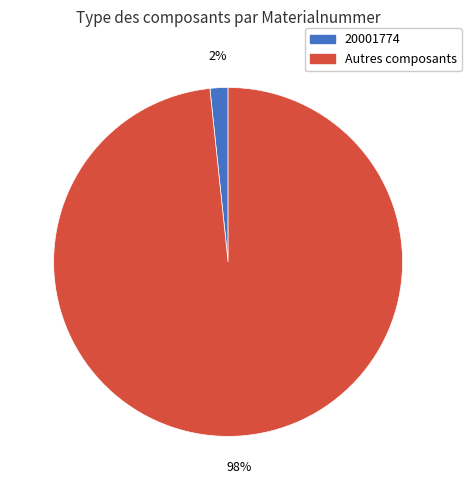

Is there any slice that represents more than half of the pie?

Yes